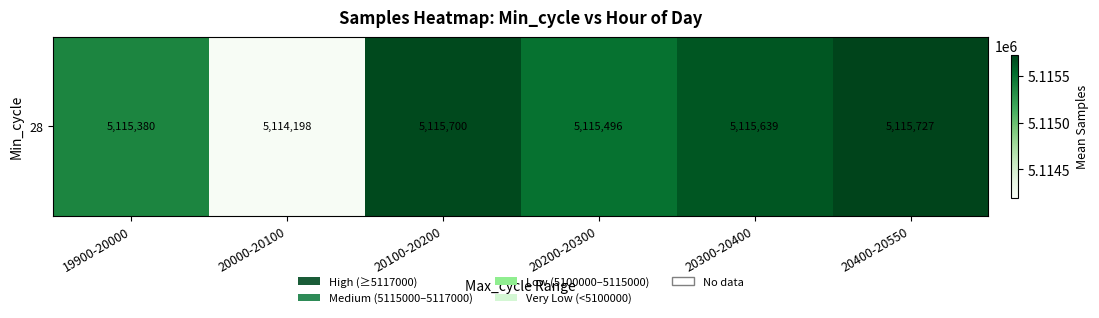

Reading right to left, transcribe all the data shown in this chart.

5115727.0	5115639.0	5115495.5	5115699.8	5114197.6	5115380.0